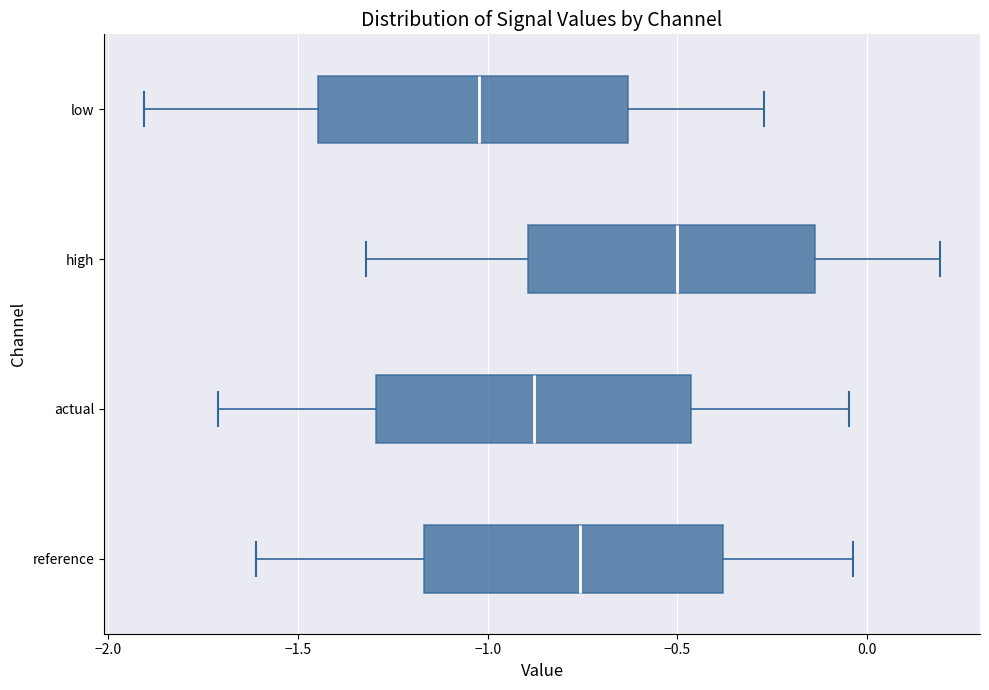

Reading bottom to top, read every box against the x-axis: the position of its median line, the range the box covers, and the ends of its whiskers. The values are not printed on the chart, so give them approximately, as read against the axis.

reference: median -0.75, box -1.15 to -0.40, whiskers -1.60 to -0.05
actual: median -0.90, box -1.30 to -0.45, whiskers -1.70 to -0.05
high: median -0.50, box -0.90 to -0.15, whiskers -1.30 to 0.20
low: median -1.00, box -1.45 to -0.65, whiskers -1.90 to -0.25